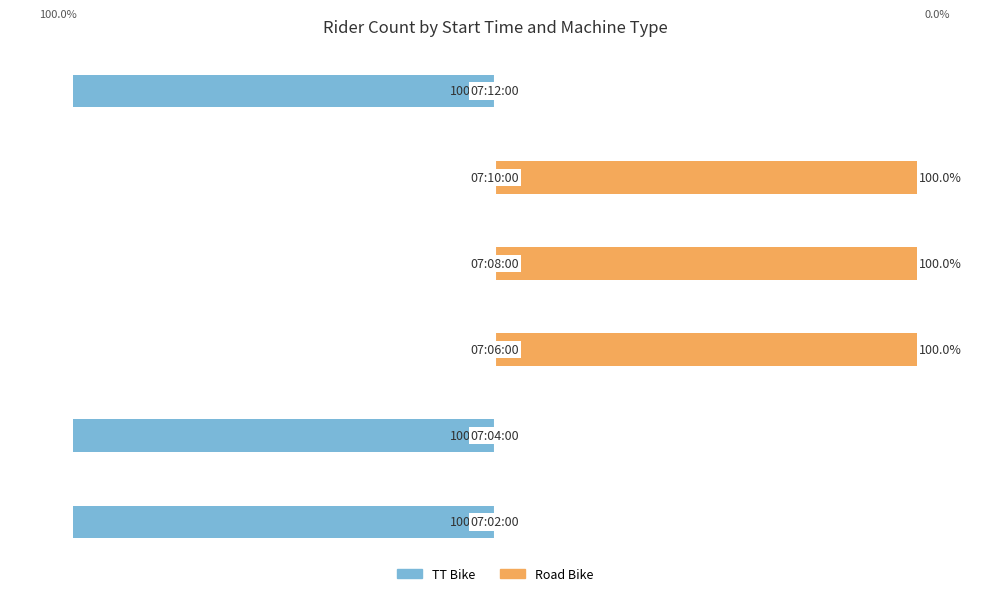

List the labels in order of TT Bike value, largest first.

2, 3, 4, 0, 1, 5